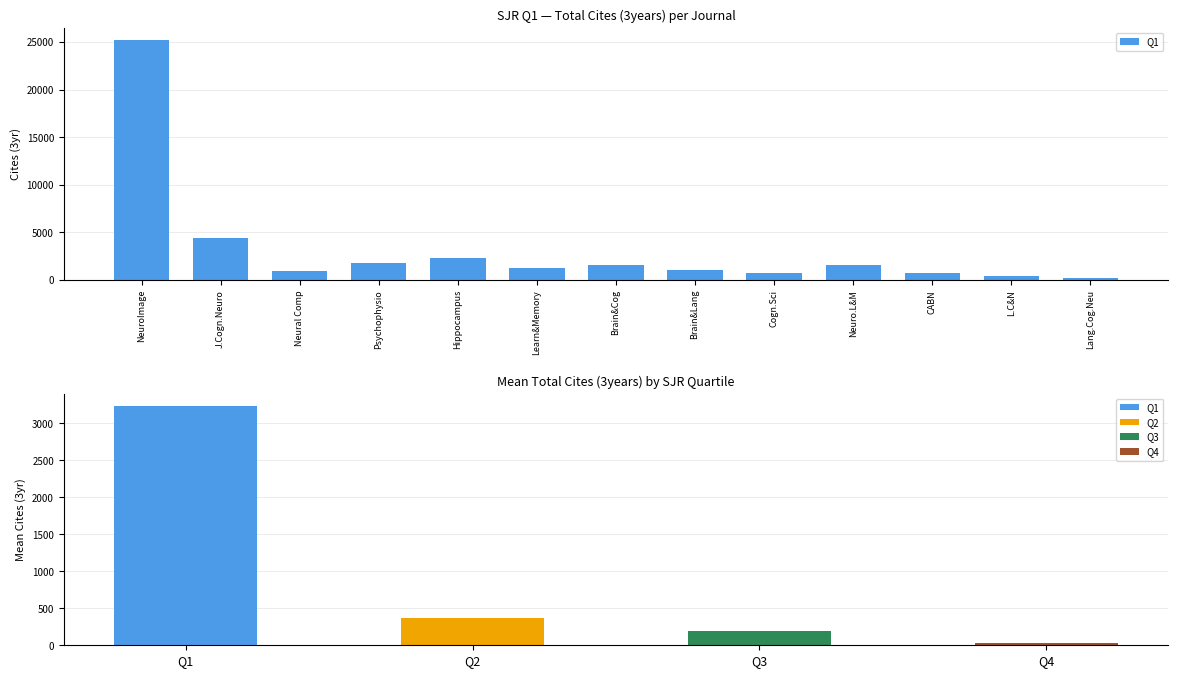

The value at L.C&N is 413. True or false?

True